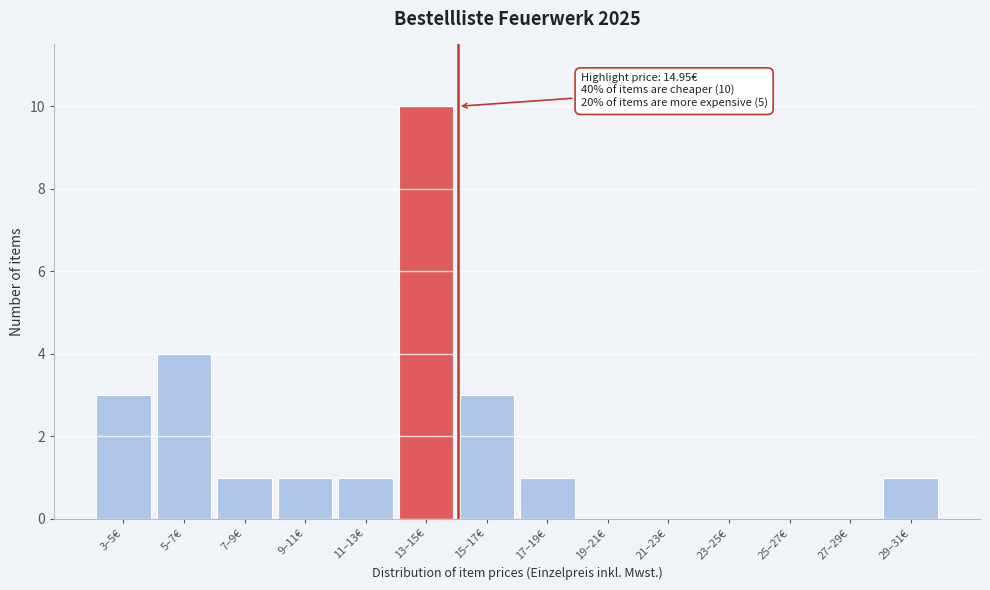

Reading left to right, what are all the values shown in this chart?

3–5€=3	5–7€=4	7–9€=1	9–11€=1	11–13€=1	13–15€=10	15–17€=3	17–19€=1	19–21€=0	21–23€=0	23–25€=0	25–27€=0	27–29€=0	29–31€=1